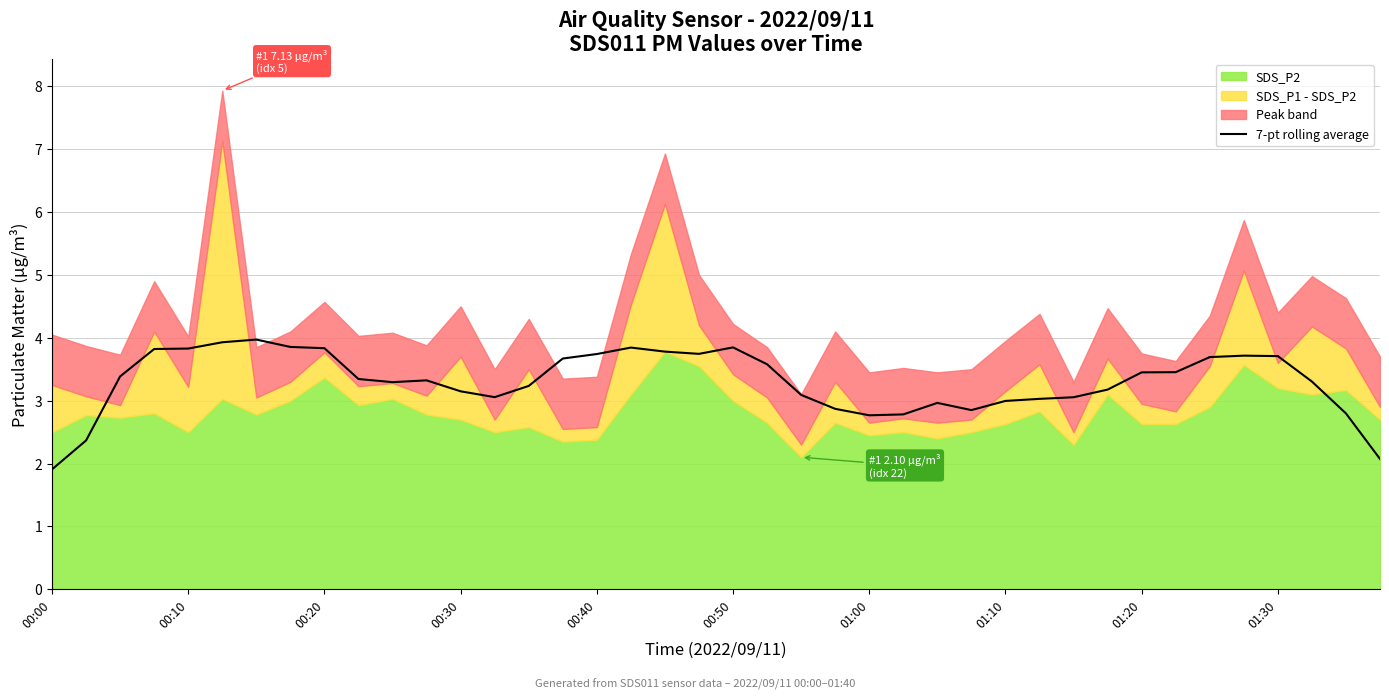

What is the change in value from 30 to 34?

+0.6